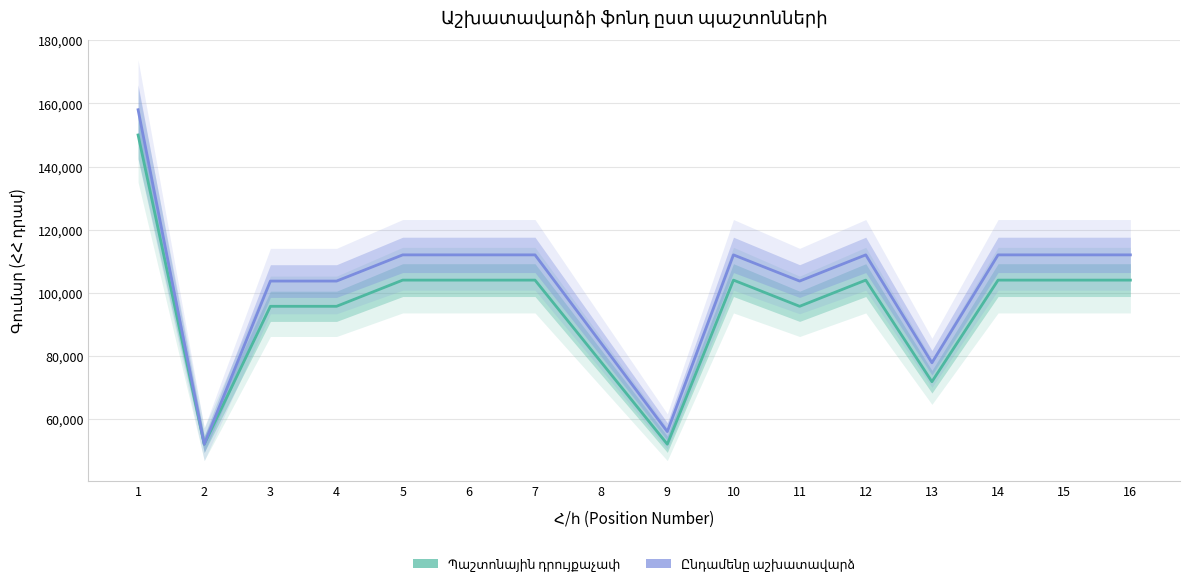

At which category is the sum across all series the highest?

1